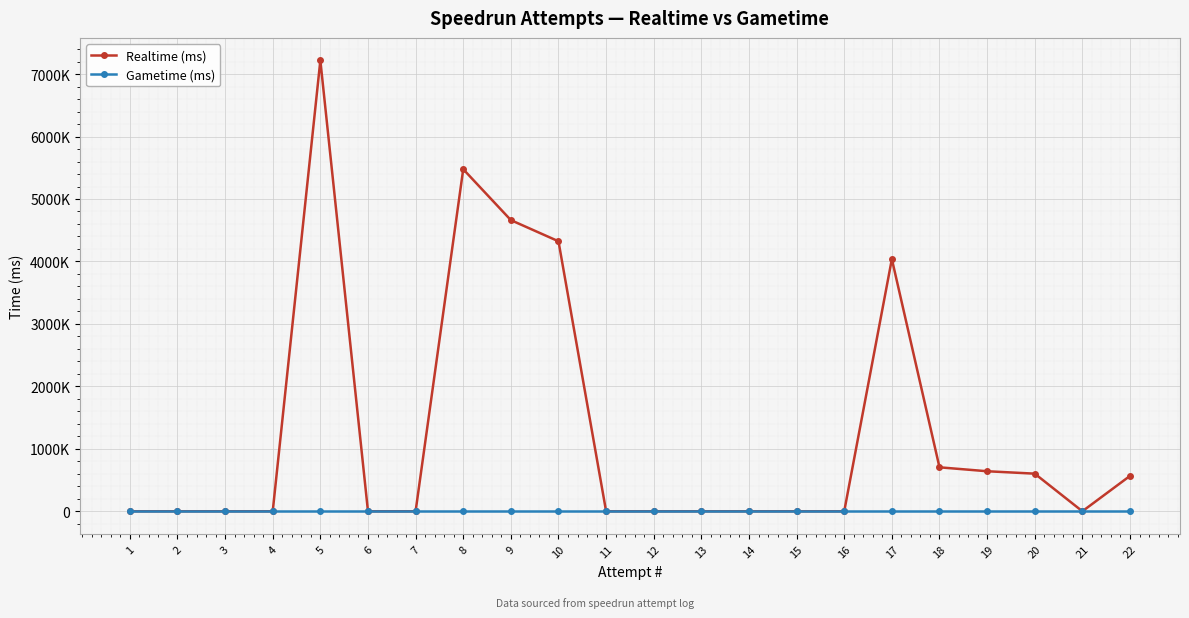

True or false: Gametime (ms) and Realtime (ms) intersect in this chart.

False